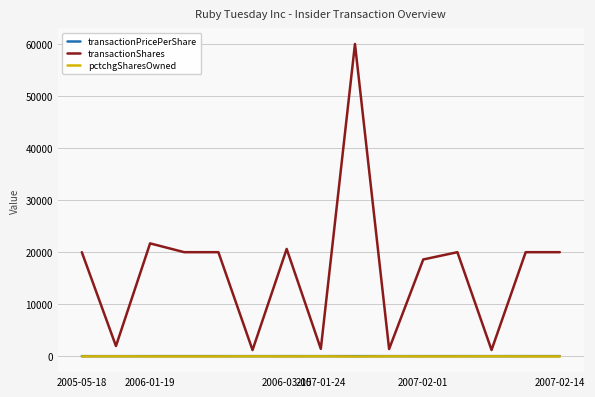

What is the maximum value shown in the chart?

60000.0